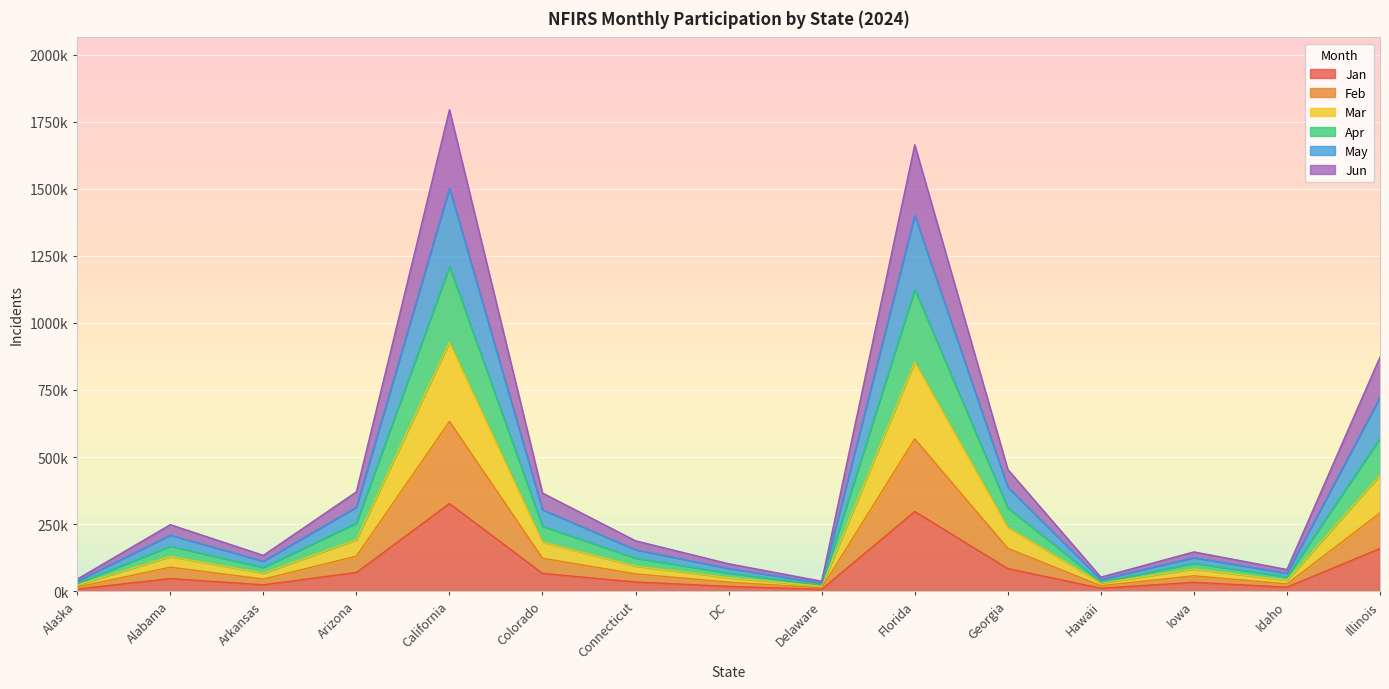

In Jun, how many points are higher than both neighbors (excluding endpoints)?

4